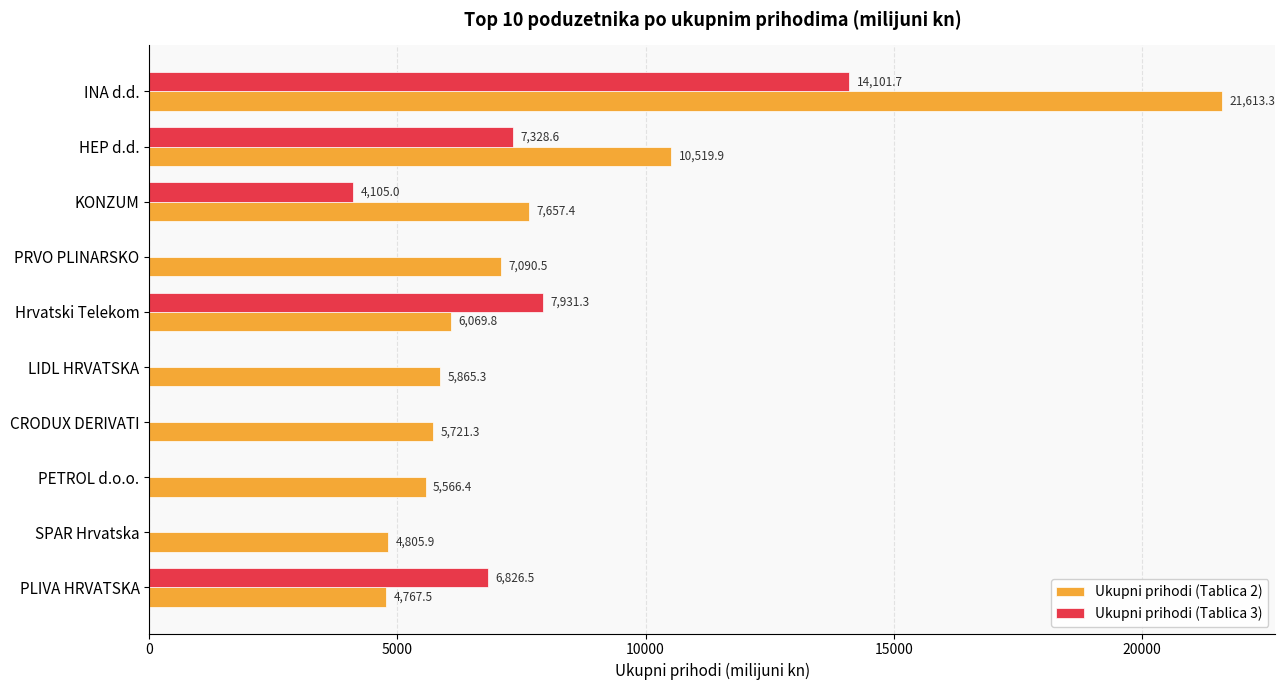

Is the value of Ukupni prihodi (Tablica 3) at PRVO PLINARSKO greater than the value of Ukupni prihodi (Tablica 2) at PRVO PLINARSKO?

No